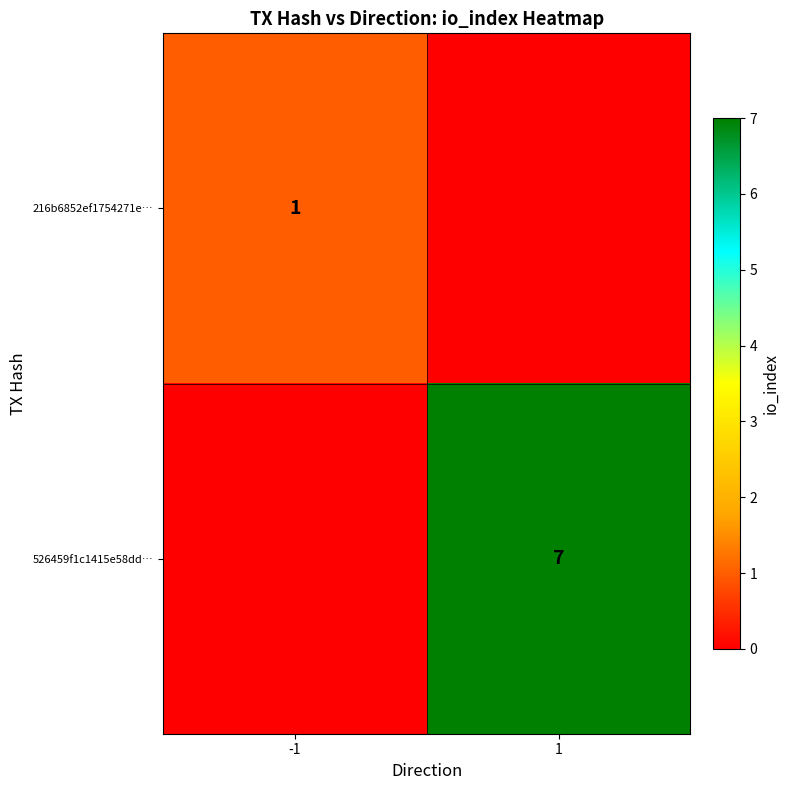

True or false: 216b6852ef1754271e… has a value of 0 at -1.

False